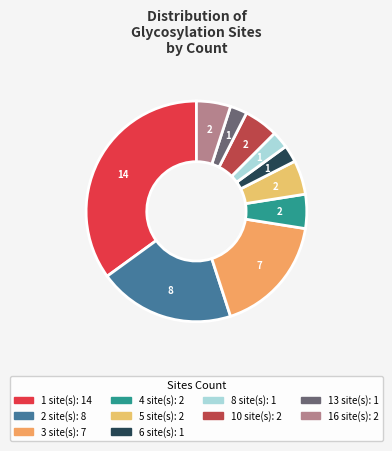

How many slices are in this pie chart?

10